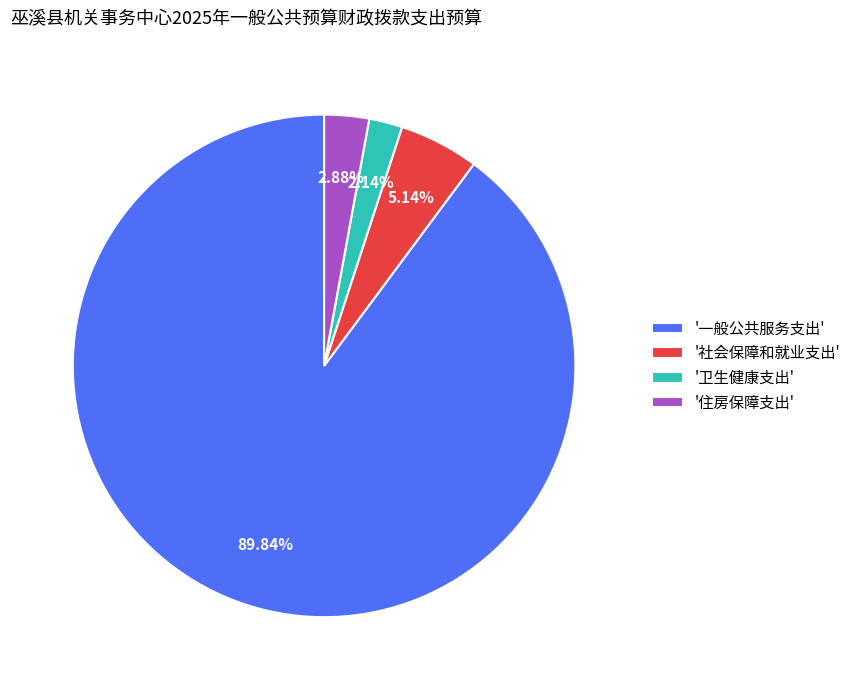

Count the number of slices in the pie.

4